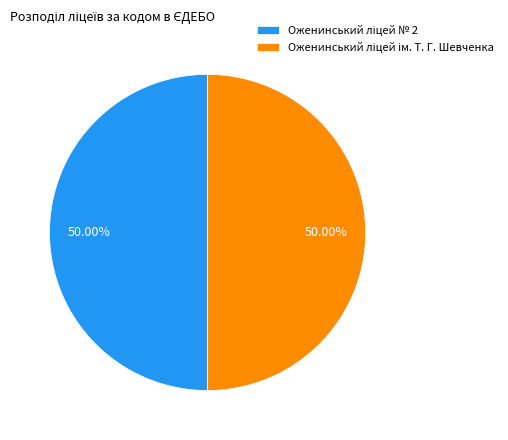

What percentage is NOT represented by Оженинський ліцей ім. Т. Г. Шевченка?

50.0%